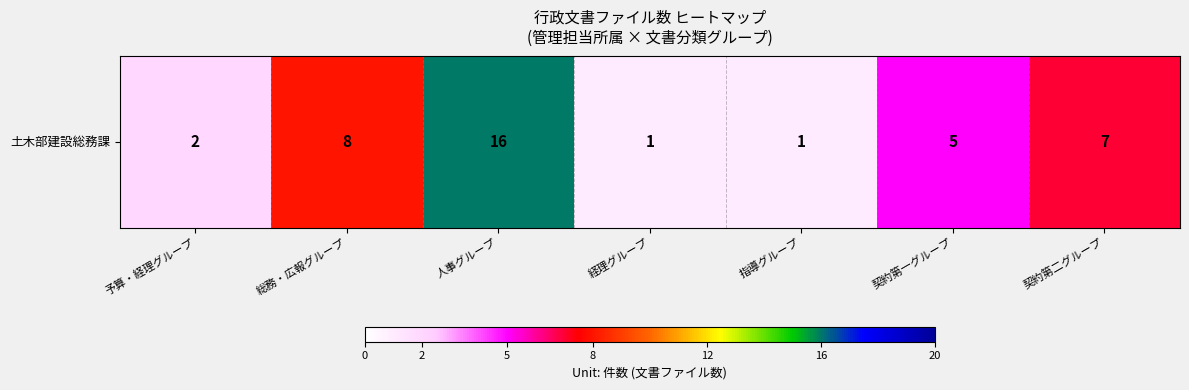

What is the sum of the values at 予算・経理グループ and 契約第一グループ?

7